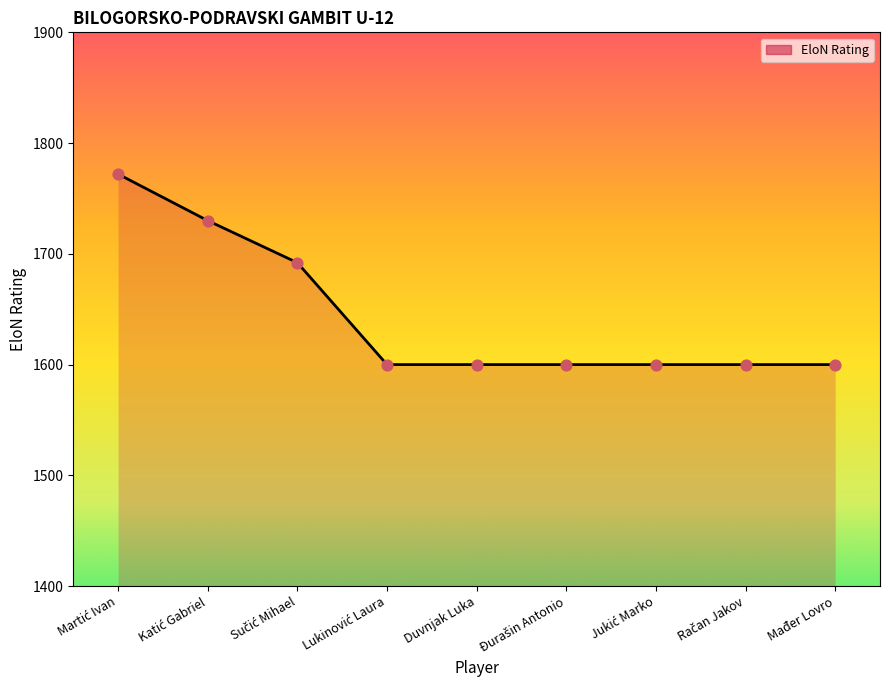

What is the maximum value shown in the chart?

1772